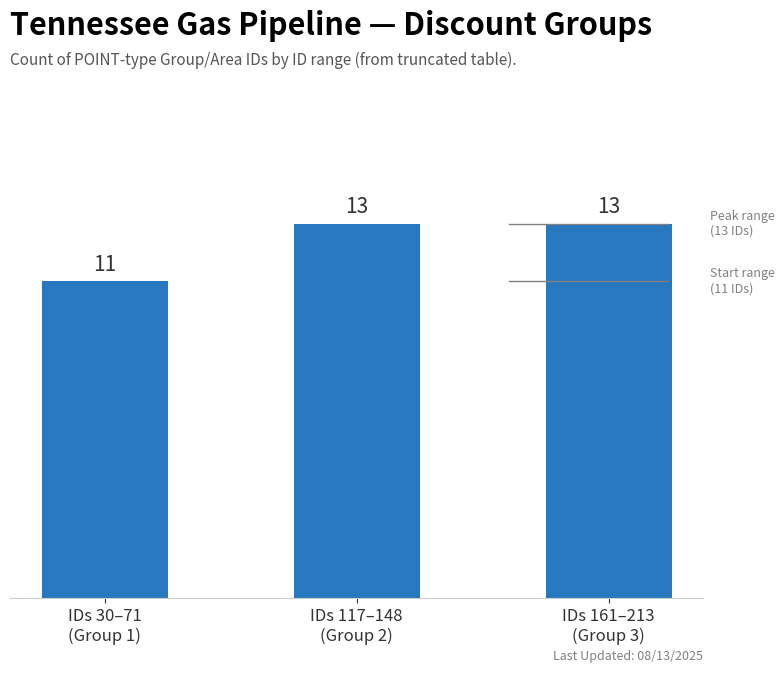

Between IDs 117–148
(Group 2) and IDs 30–71
(Group 1), which is larger?

IDs 117–148
(Group 2)